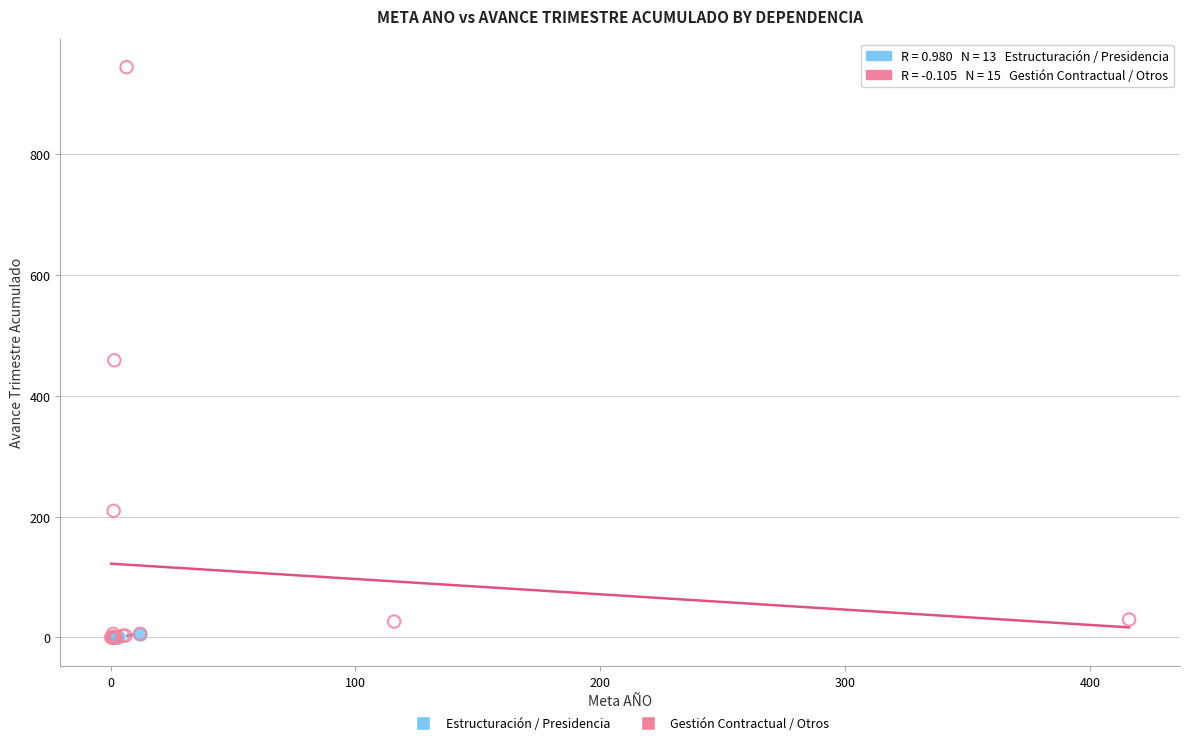

Which series reaches the maximum Y coordinate?

Gestión Contractual / Otros